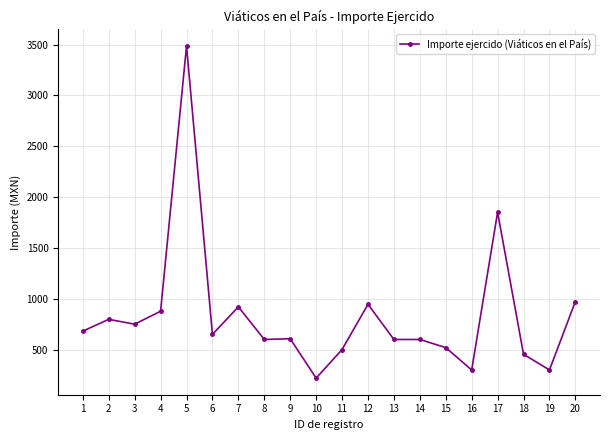

The value at 15 is 734.1. True or false?

False